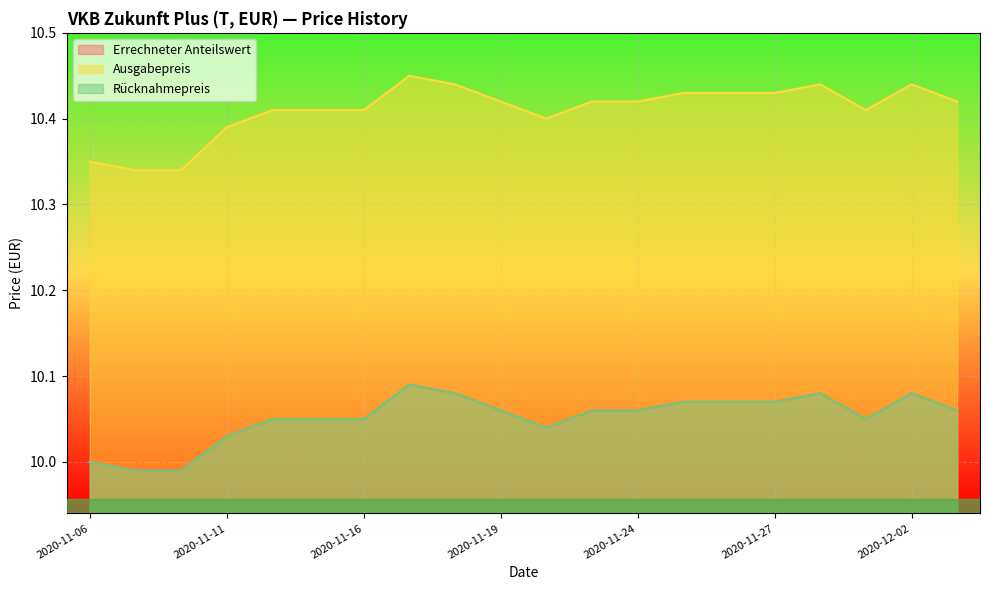

What is the lowest value of the Errechneter Anteilswert series?

10.0